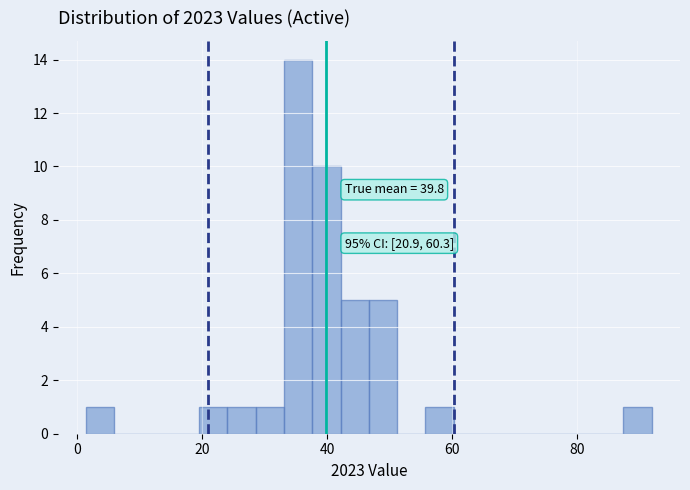

Around what value on the x-axis is the tallest bar? Give the approximate position of its centre, as read against the axis.

36